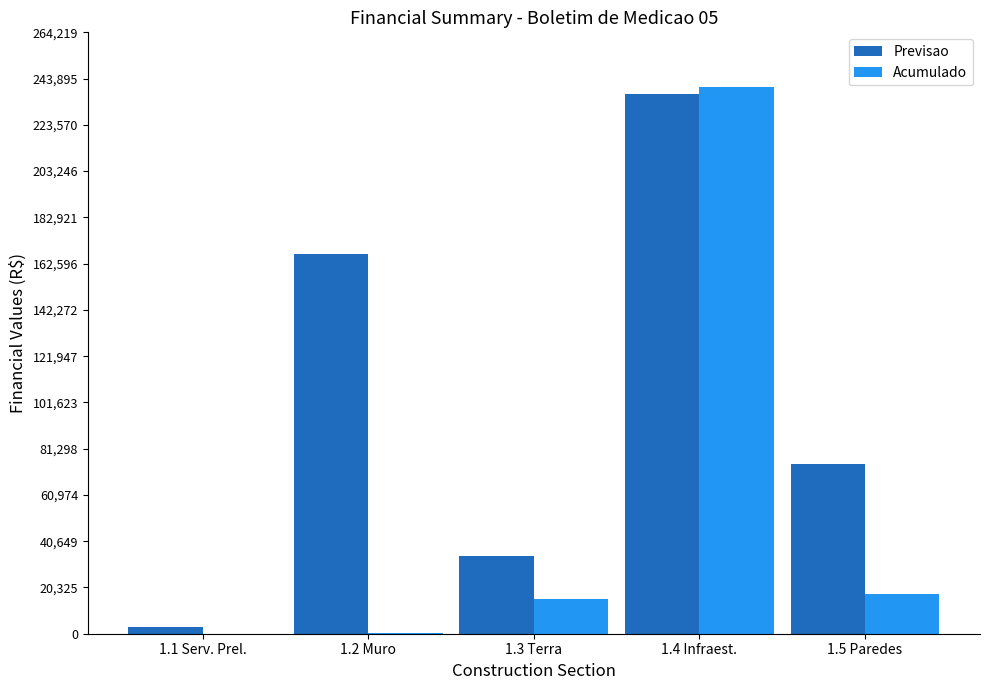

How many series are shown in this chart?

2